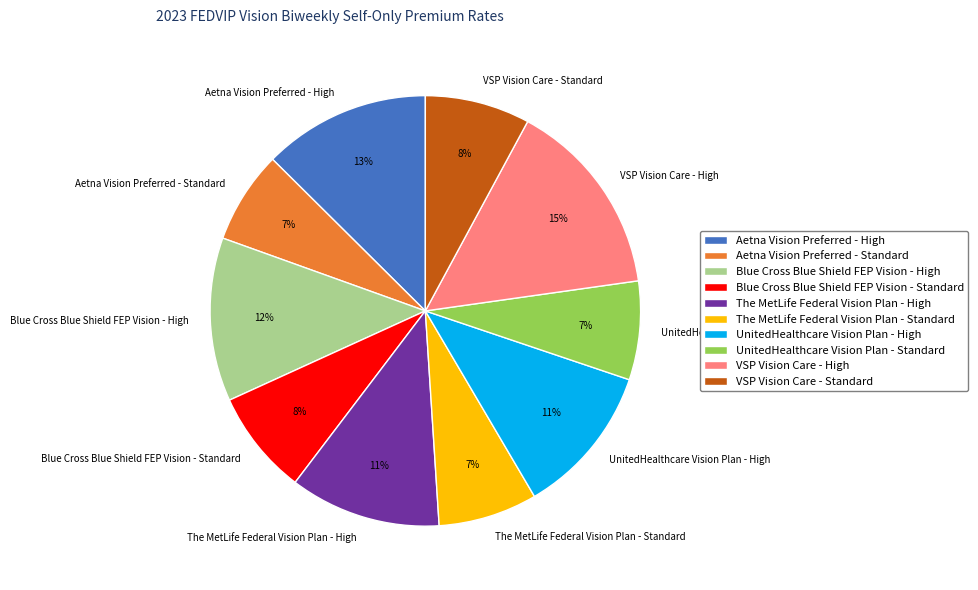

Between Aetna Vision Preferred - Standard and UnitedHealthcare Vision Plan - High, which is larger?

UnitedHealthcare Vision Plan - High